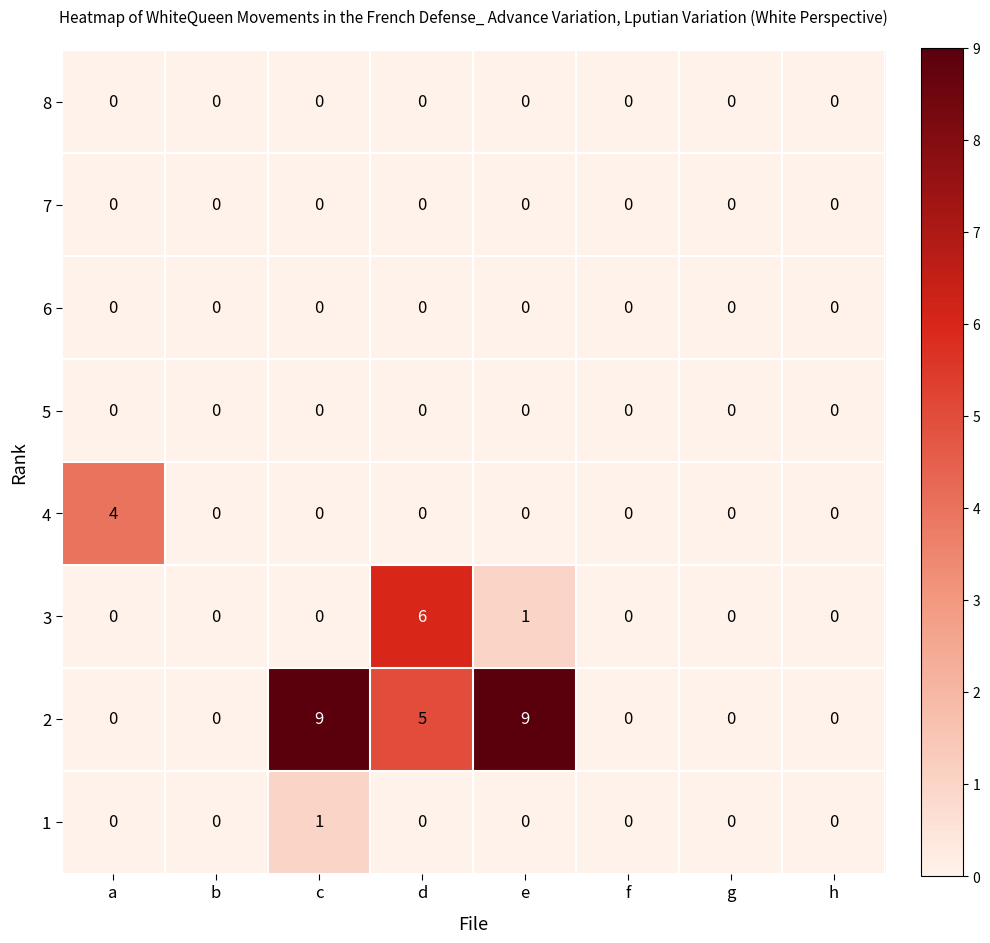

Count the number of data series in this chart.

8